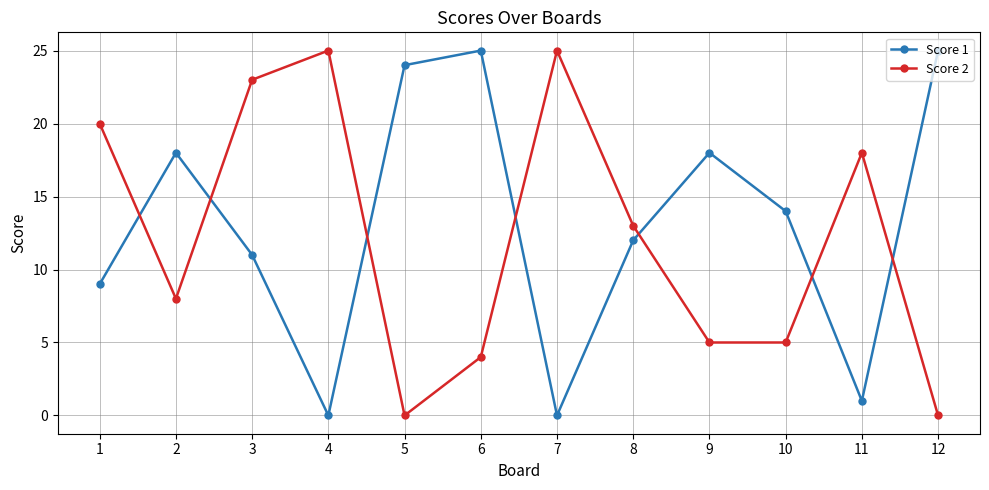

Where is the first local maximum for Score 1?

2